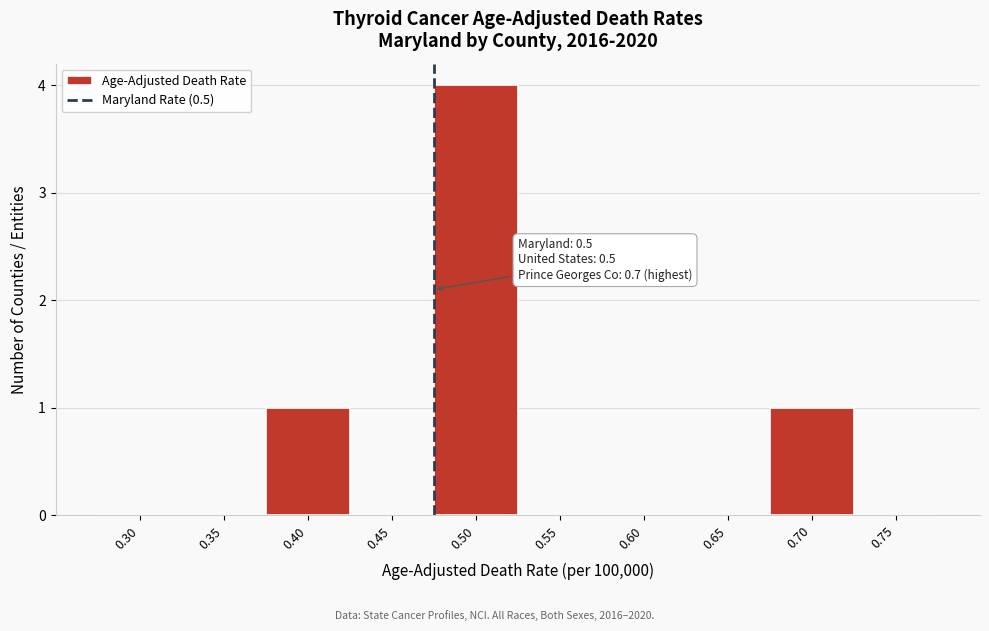

Reading right to left, what are all the values shown in this chart?

0.75=0	0.70=1	0.65=0	0.60=0	0.55=0	0.50=4	0.45=0	0.40=1	0.35=0	0.30=0